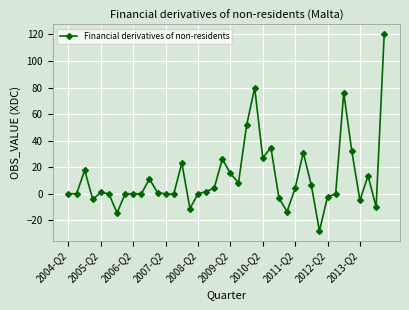

True or false: the data has more than 2 interior local peaks.

True